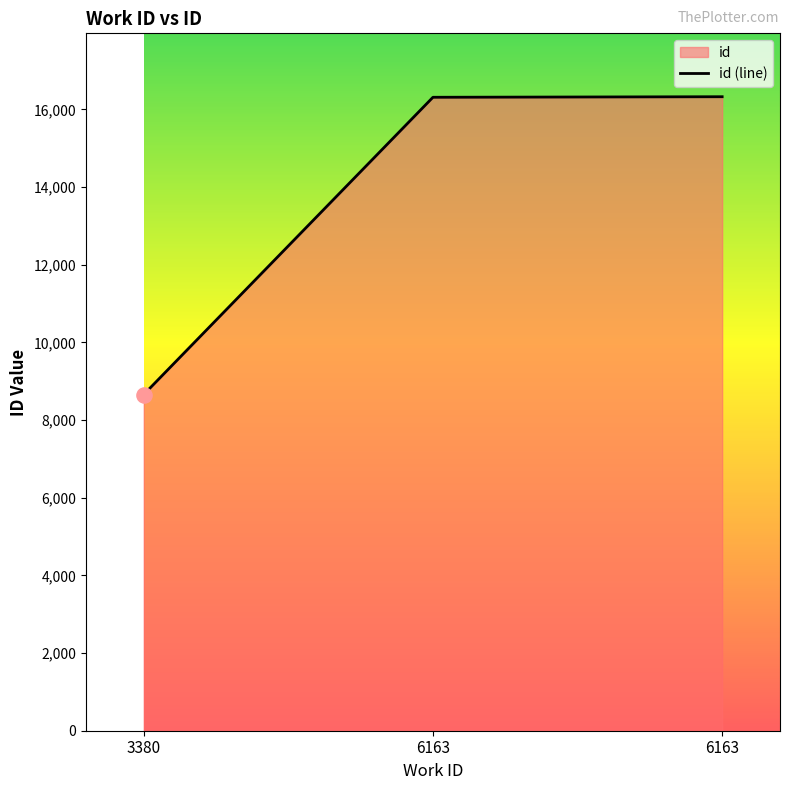

What is the ratio of the value at 6163 to the value at 6163?

1.0